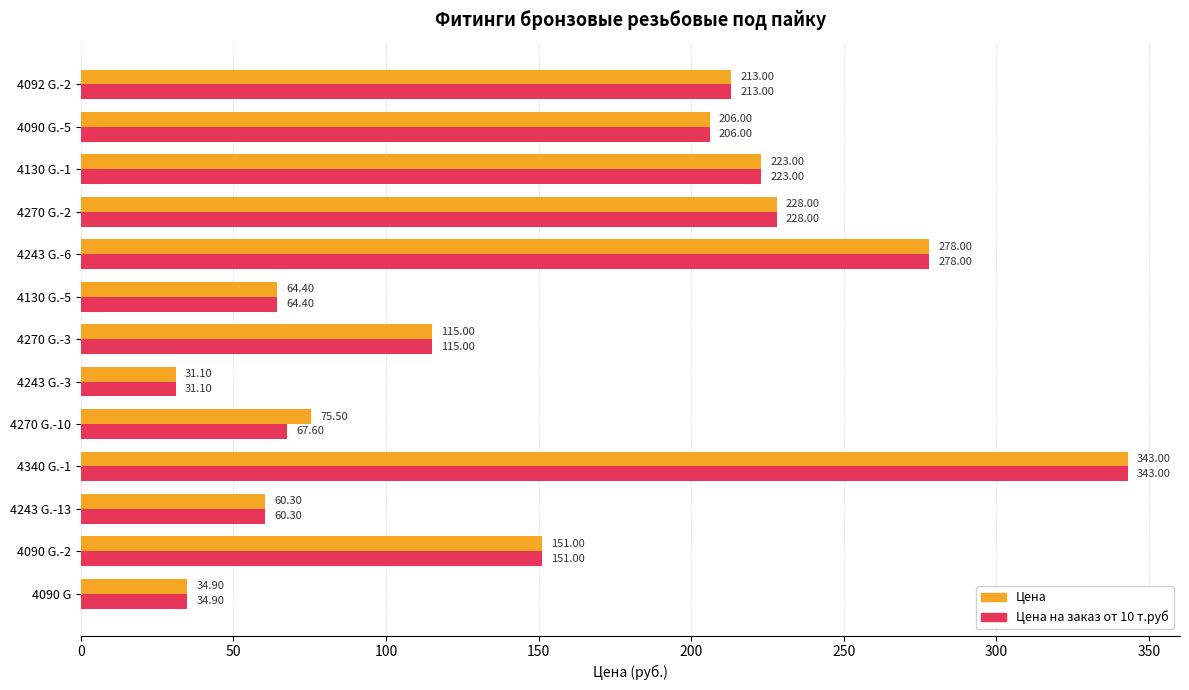

What is the difference between the maximum and minimum values in the Цена series?

311.9